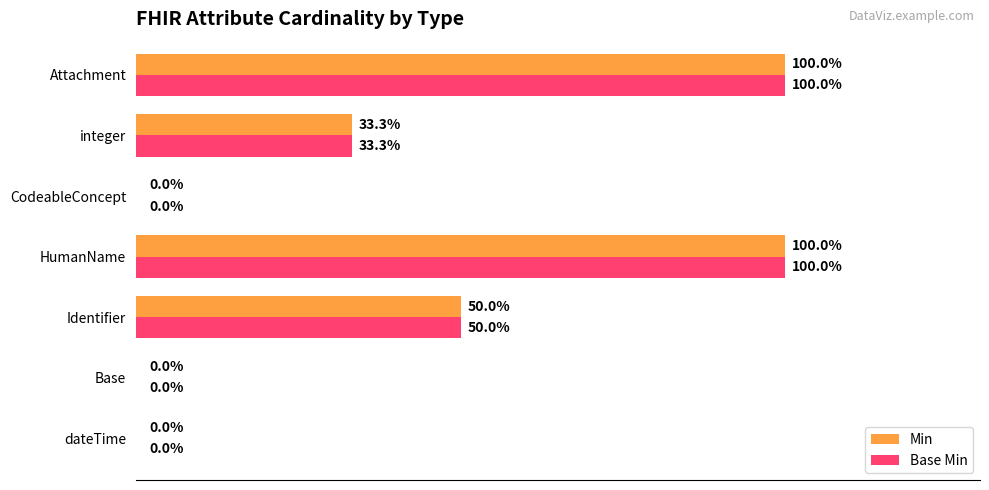

At which label is Min closest to 50?

Identifier